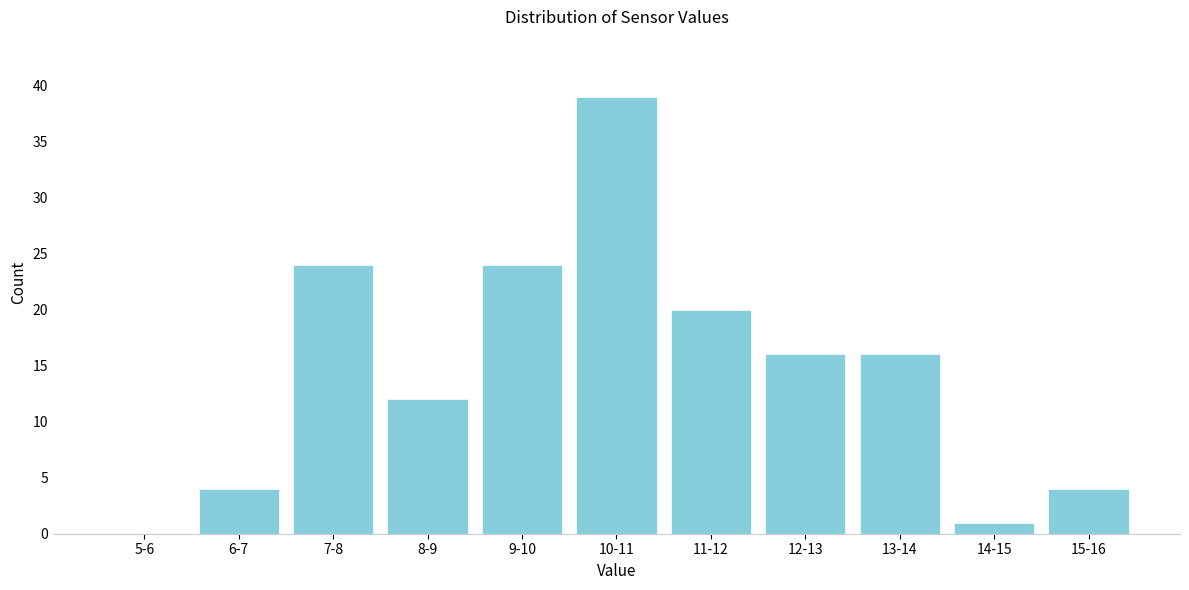

Reading left to right, list all the values displayed in this chart.

5-6=0	6-7=4	7-8=24	8-9=12	9-10=24	10-11=39	11-12=20	12-13=16	13-14=16	14-15=1	15-16=4